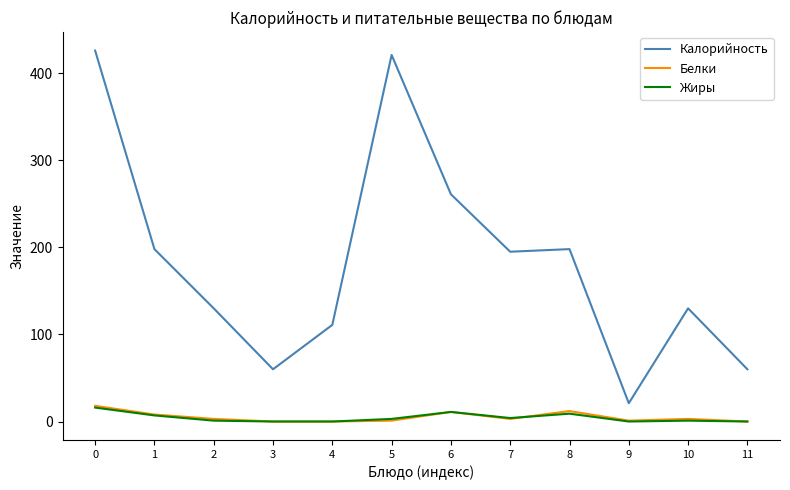

What is the sum of all Калорийность values?

2211